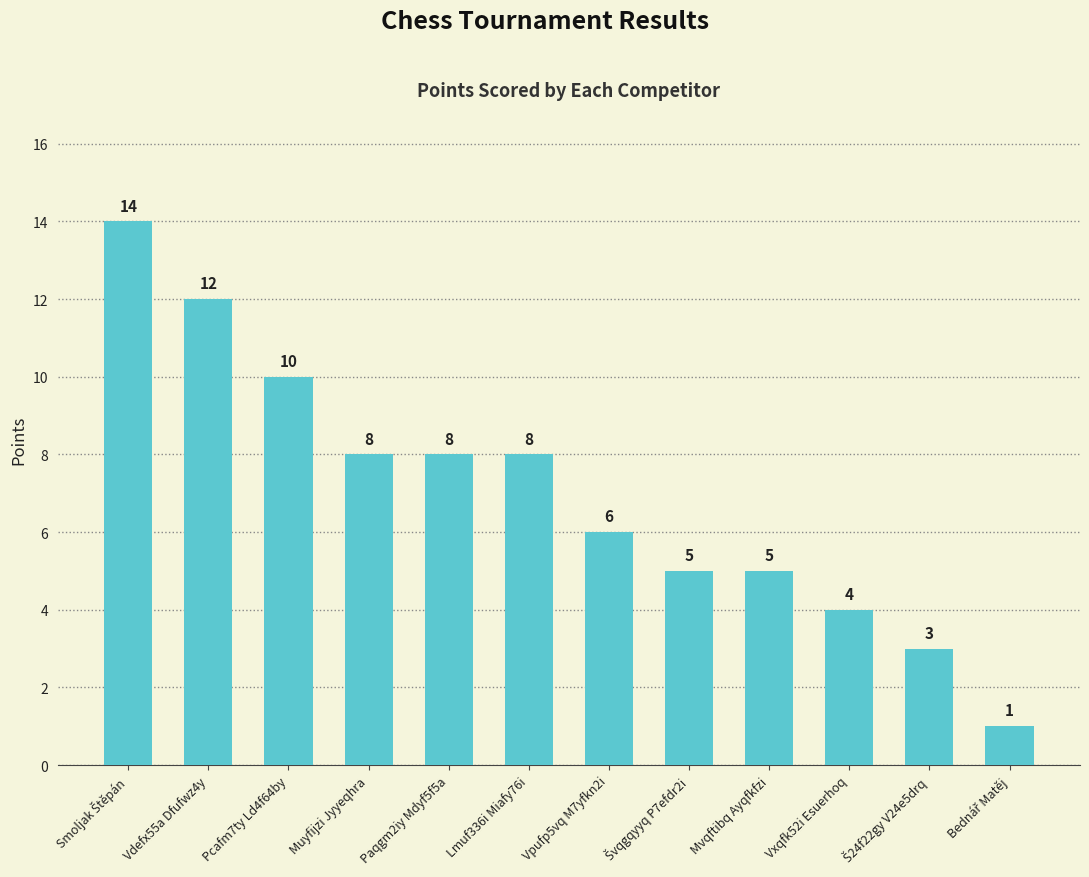

Is it true that the value at Muyfijzi Jyyeqhra is 8?

True